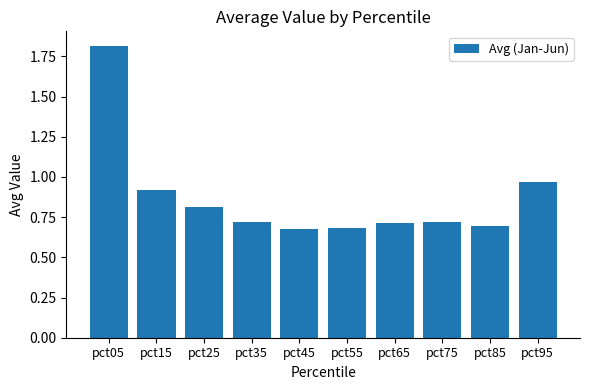

At which label is the value closest to 1?

pct95